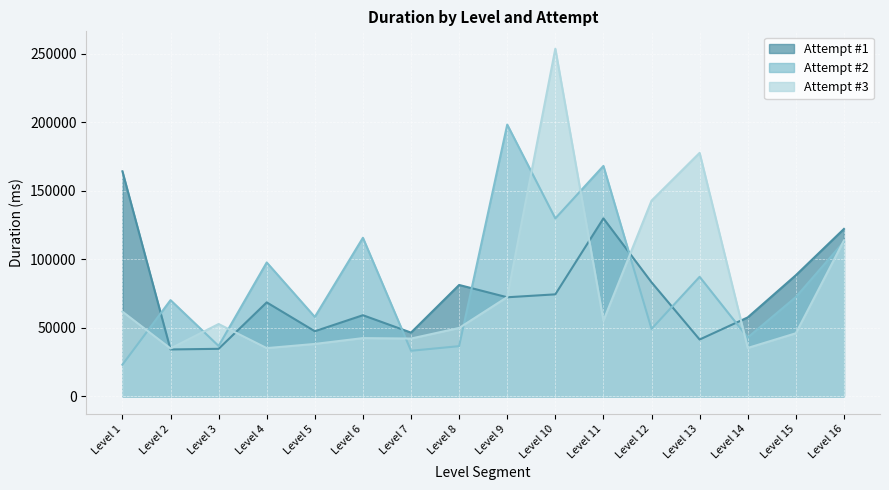

Which has a higher value, Level 11 or Level 4?

Level 11